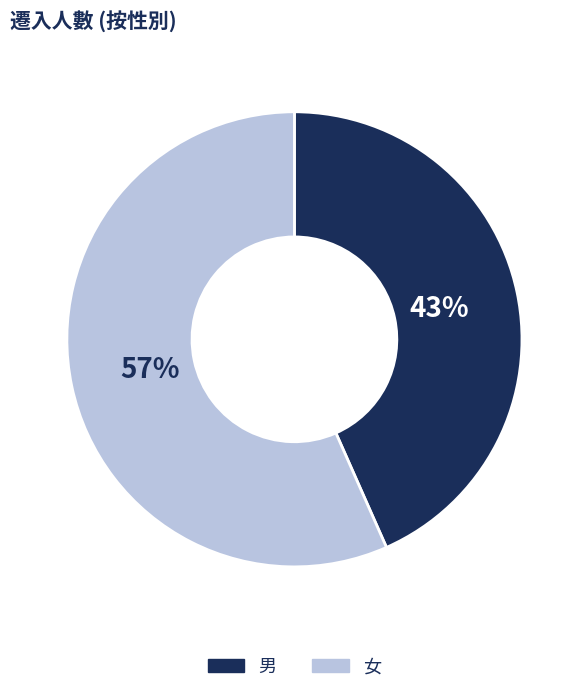

To the nearest percent, what portion does 男 represent?

43%